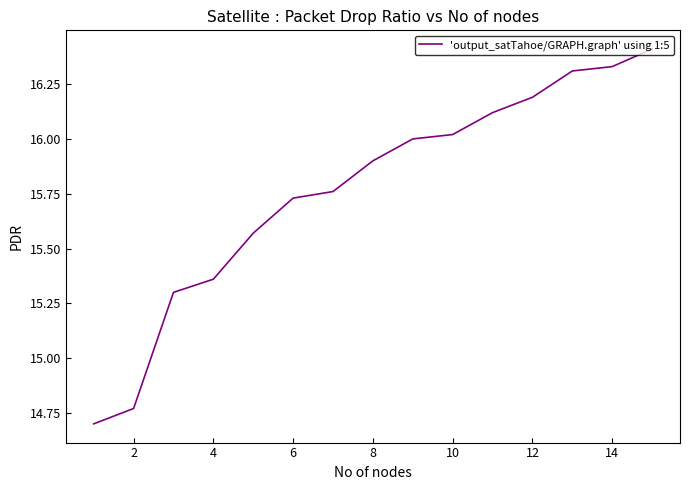

What is the difference between the maximum and minimum values?

1.7